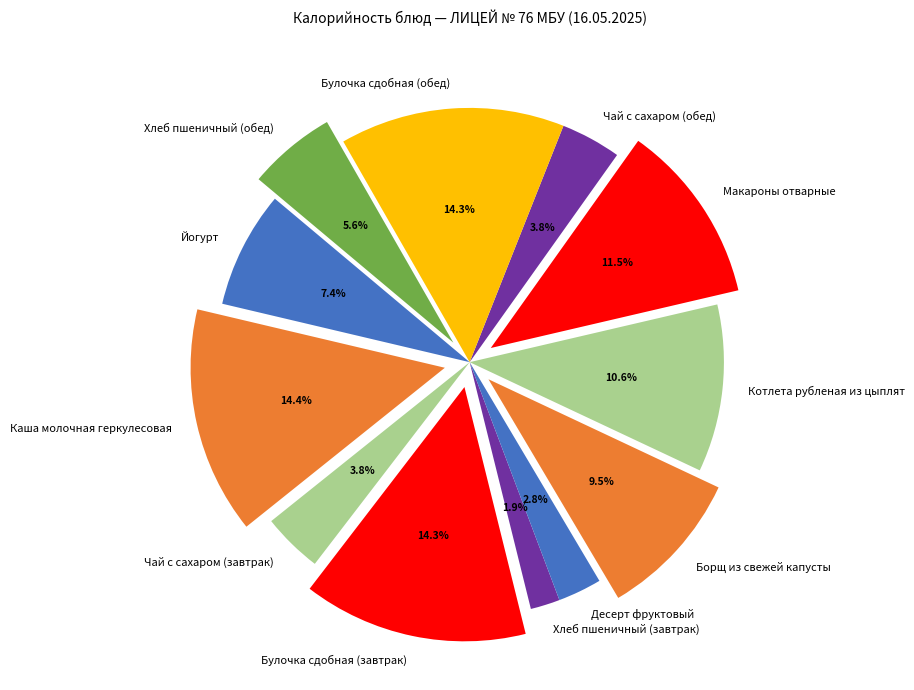

Is it true that Булочка сдобная (завтрак) is 3% of the pie?

False